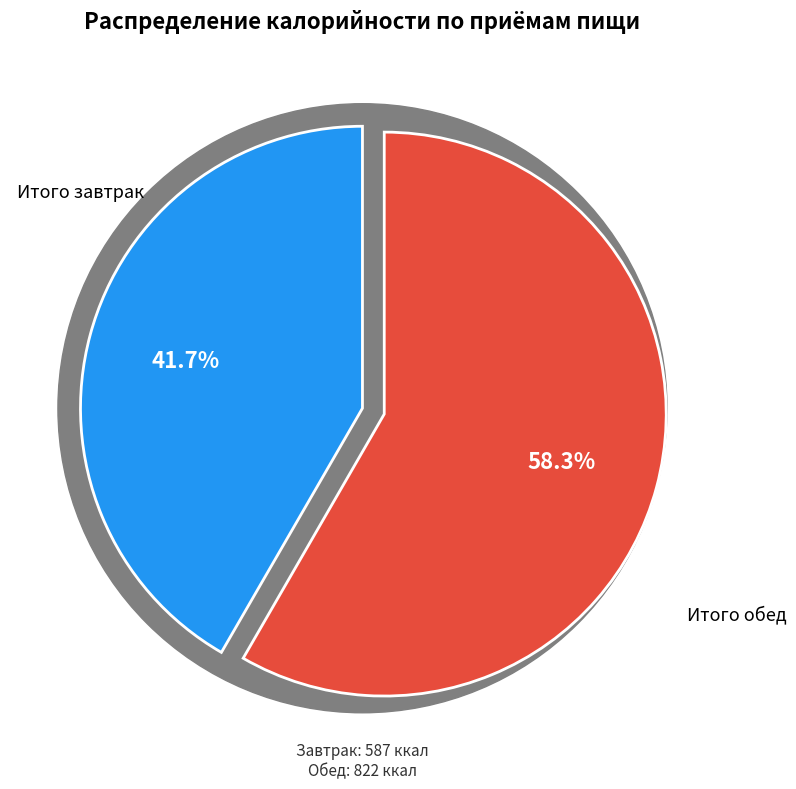

To the nearest percent, what is the difference between the largest and smallest slice percentages?

17%